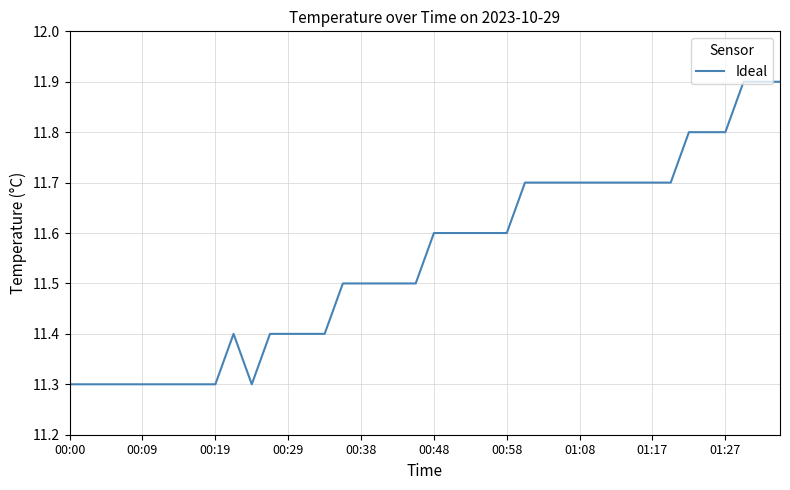

What is the greatest value displayed?

11.9